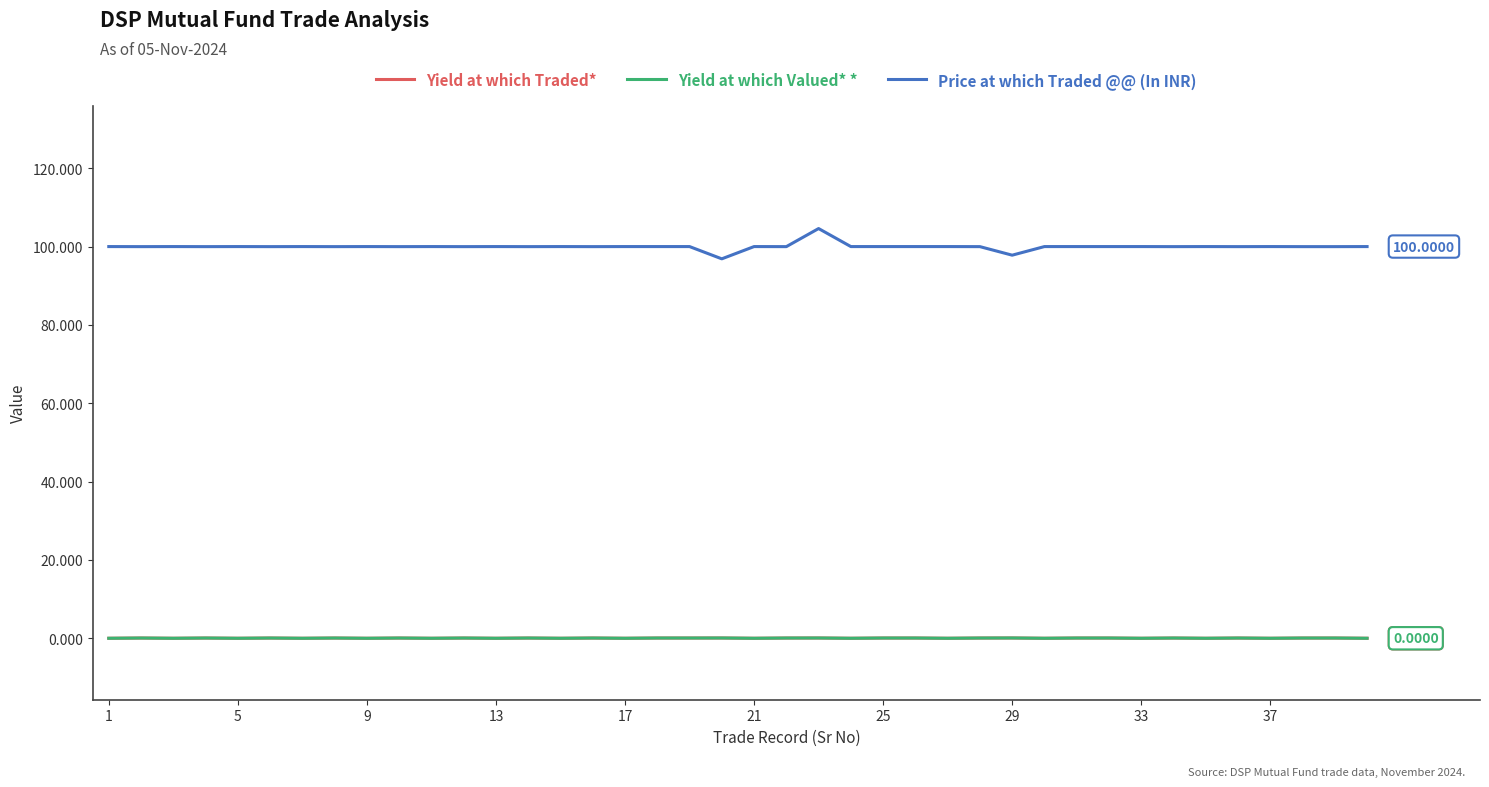

What is the minimum value for Price at which Traded @@ (In INR)?

96.9